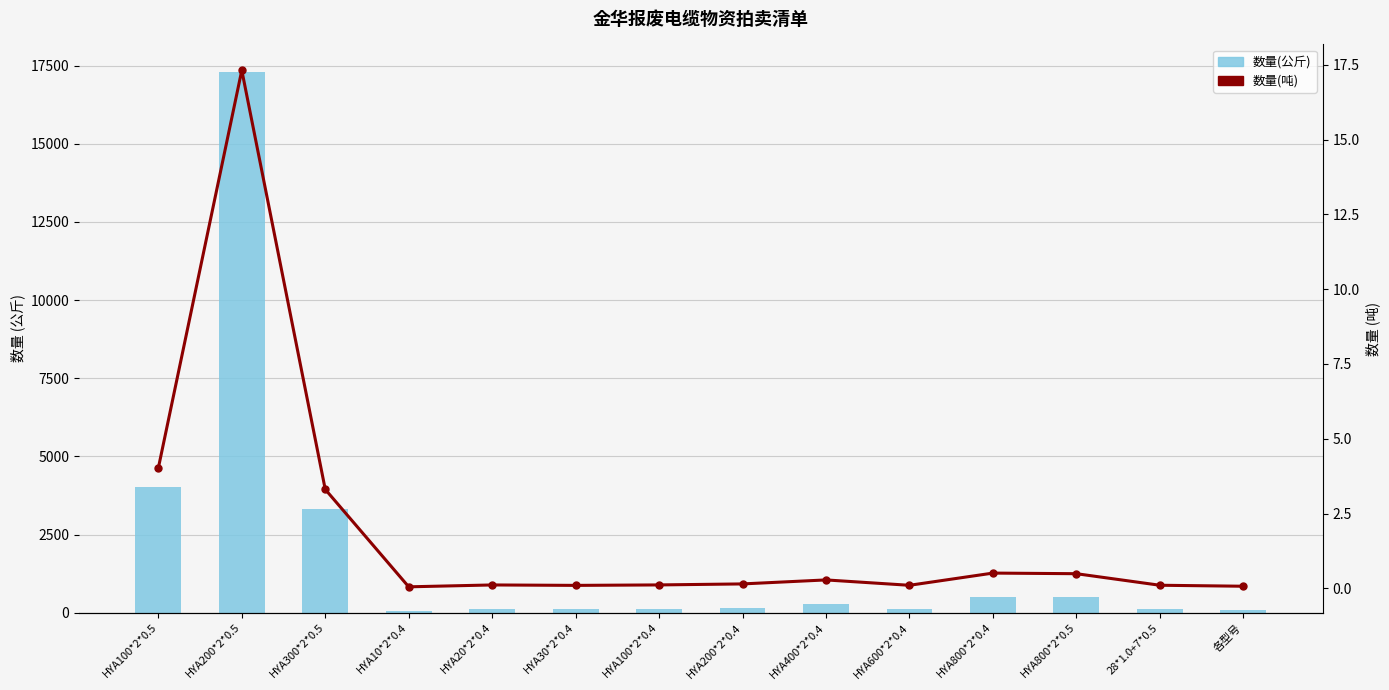

Which category has the lowest value in the 数量(公斤) series?

HYA10*2*0.4